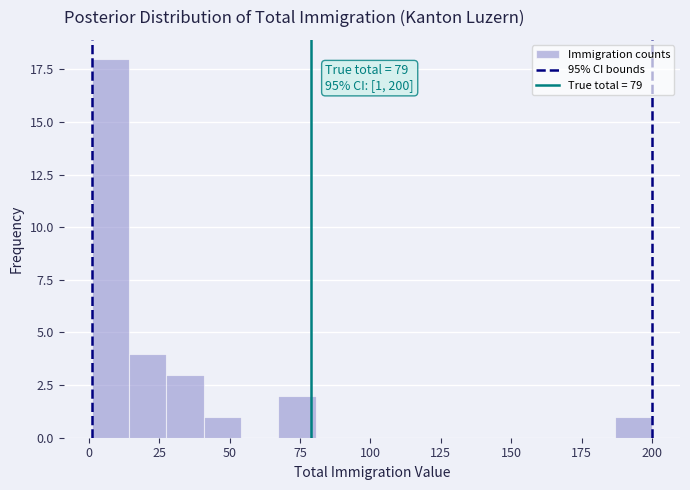

Around what value on the x-axis is the tallest bar? Give the approximate position of its centre, as read against the axis.

10